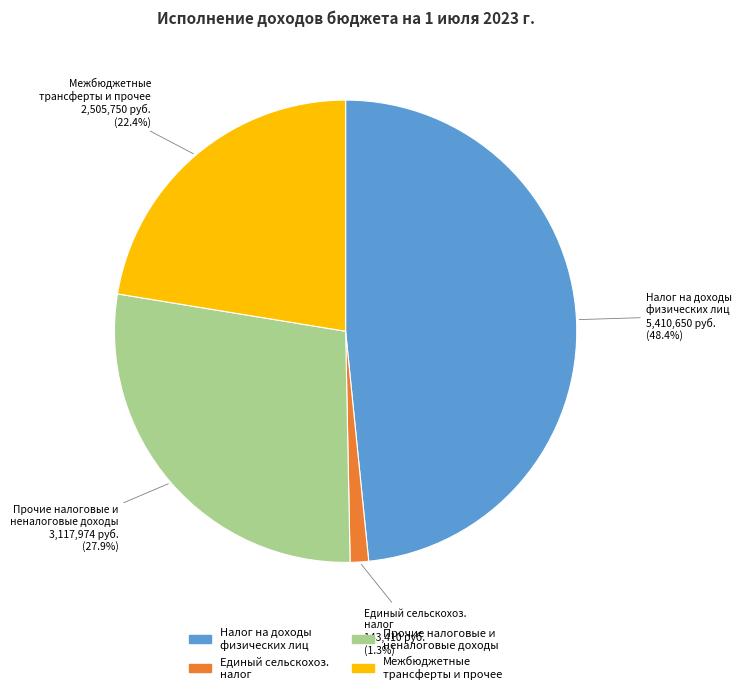

Is there any slice that represents more than half of the pie?

No